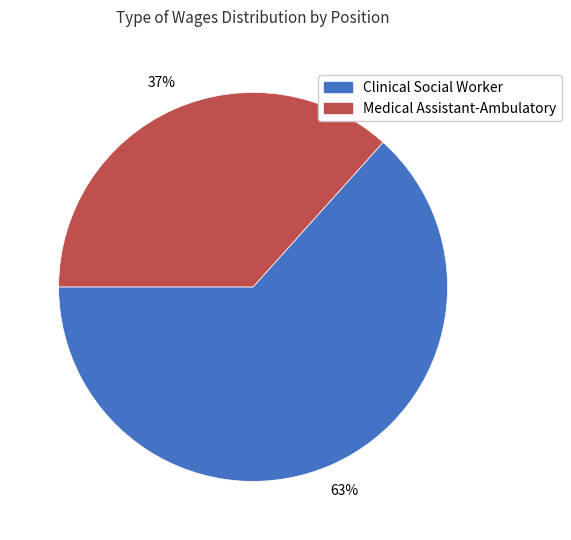

Rank the categories by value from highest to lowest.

Clinical Social Worker, Medical Assistant-Ambulatory